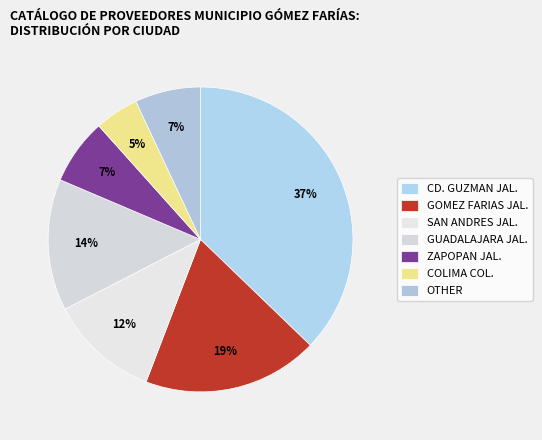

True or false: OTHER accounts for 7% of the total.

True